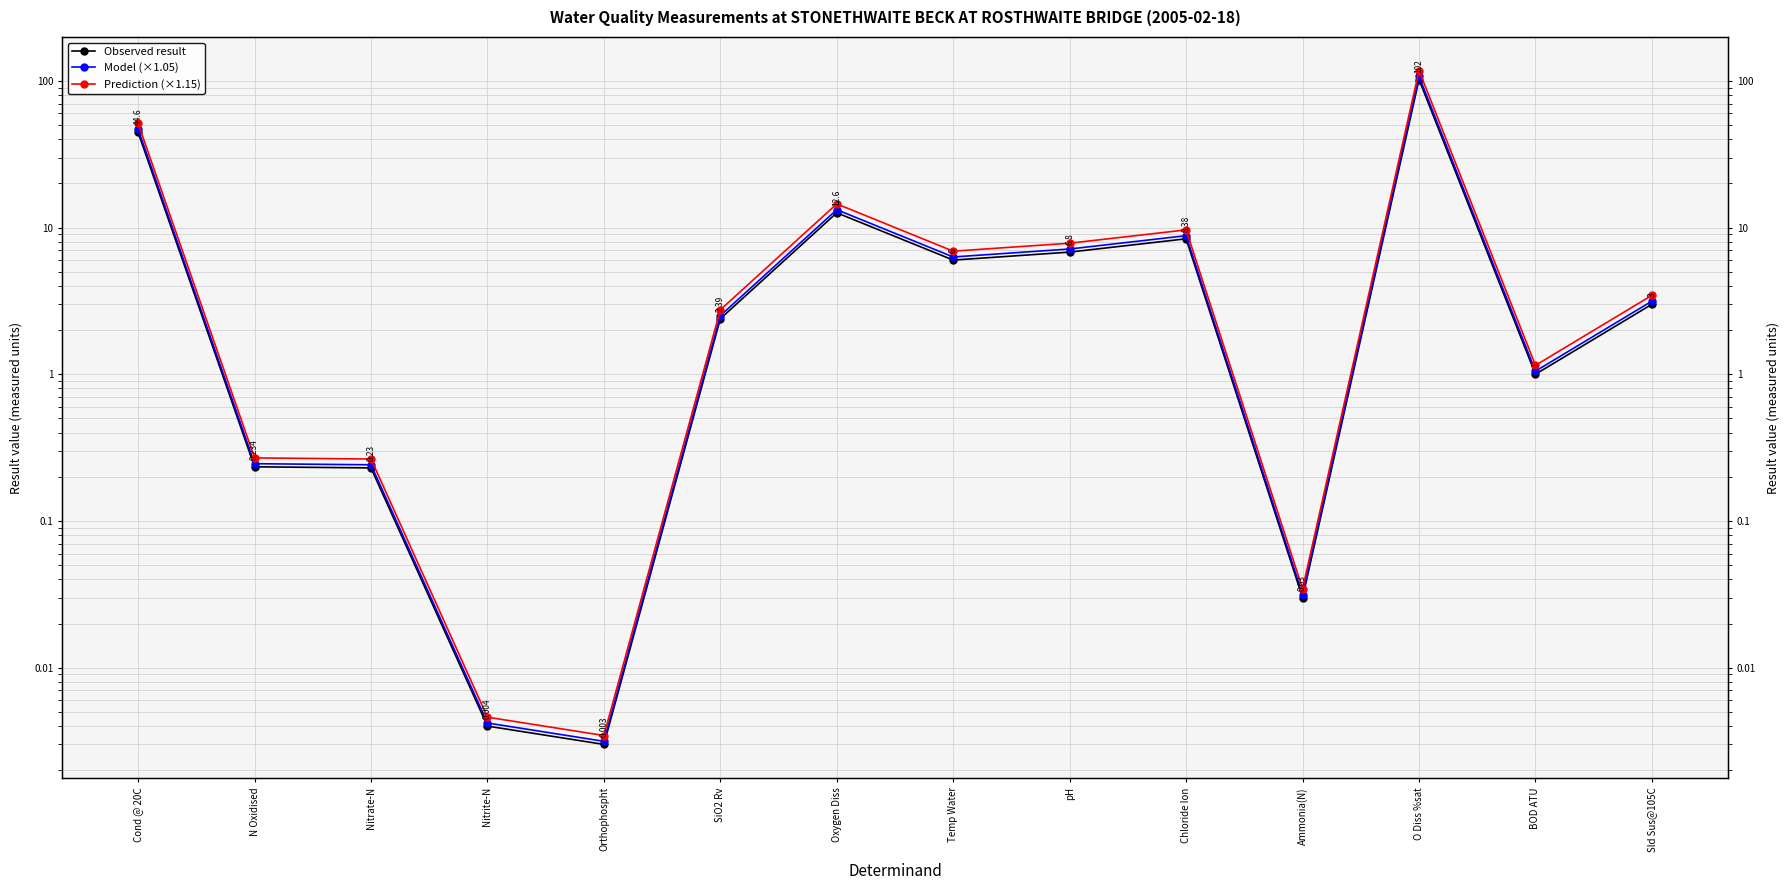

How many data points does each series have?

14